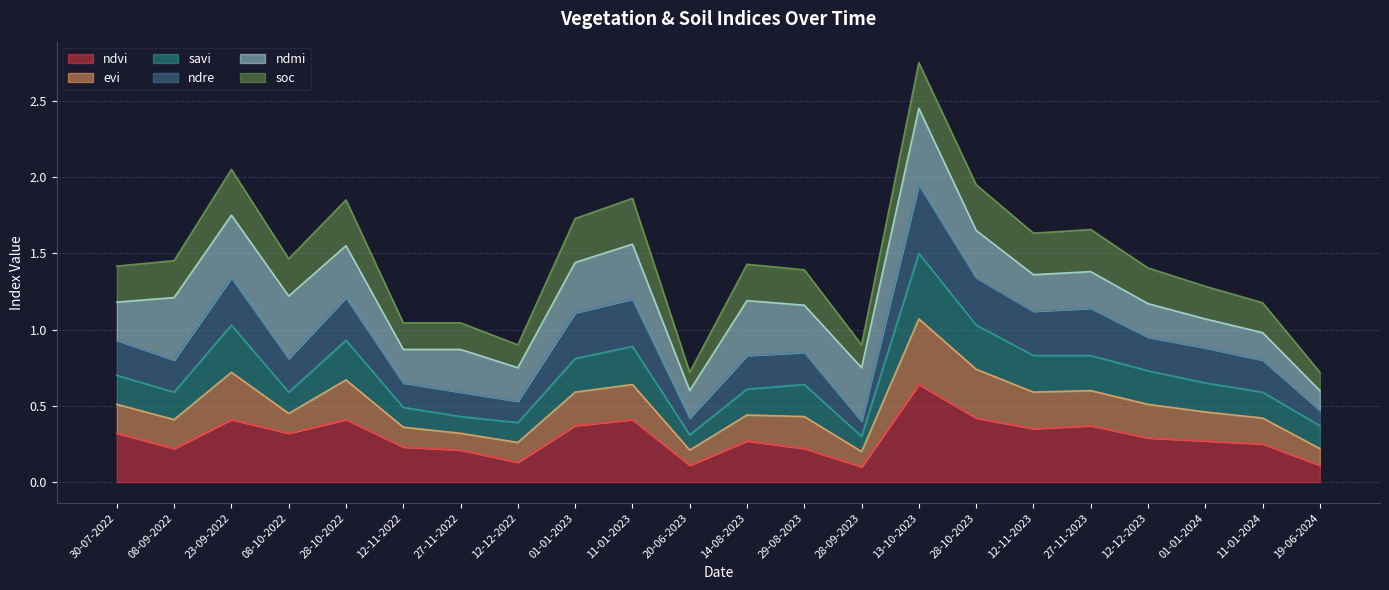

How many interior local peaks does the savi series have?

5